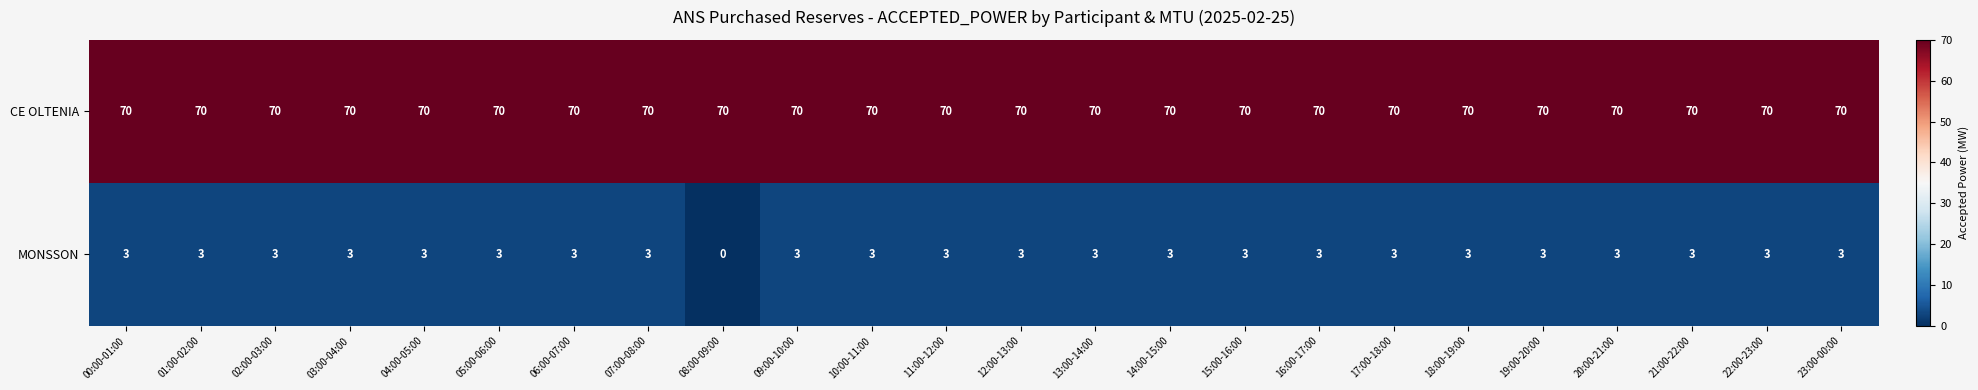

The value of CE OLTENIA at 15:00-16:00 is 70. True or false?

True